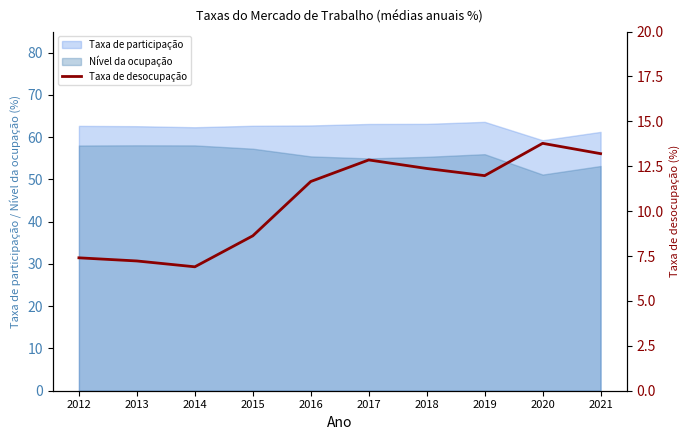

At which category does the data reach its first local peak?

2017